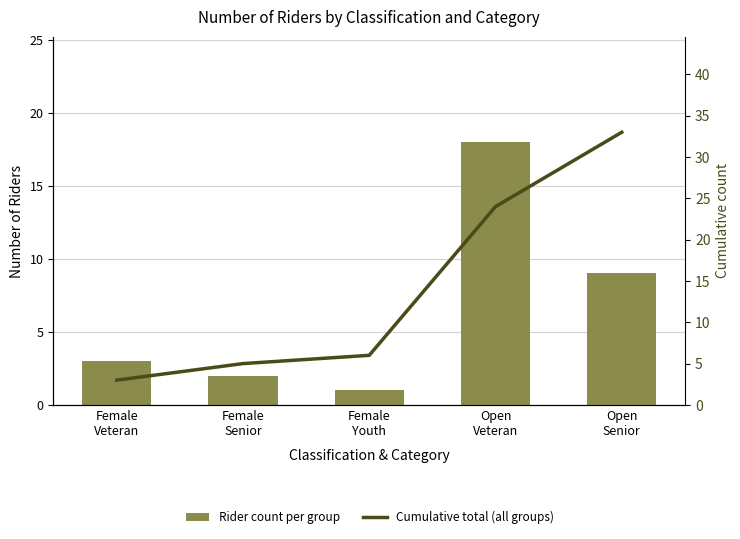

What is the label of the 1st bar from the left?

Female
Veteran